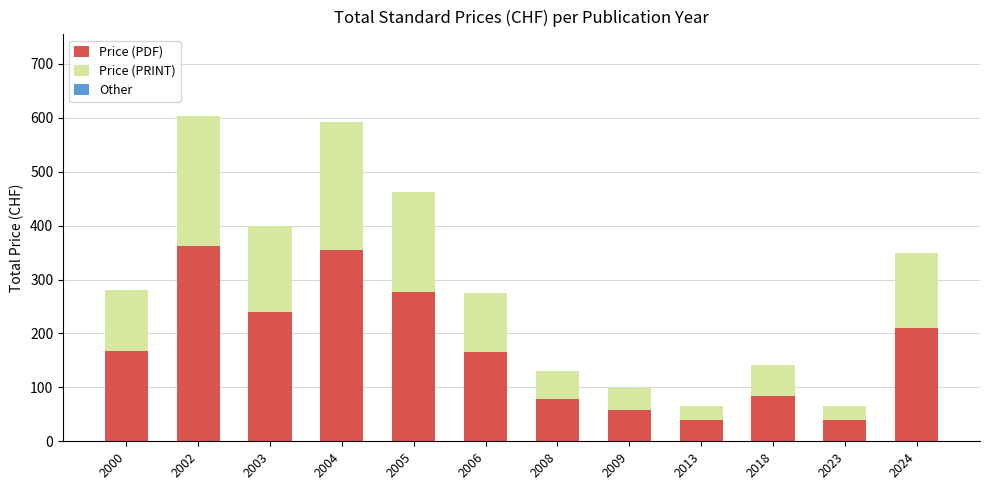

The value of Price (PDF) at 2023 is 67.1. True or false?

False